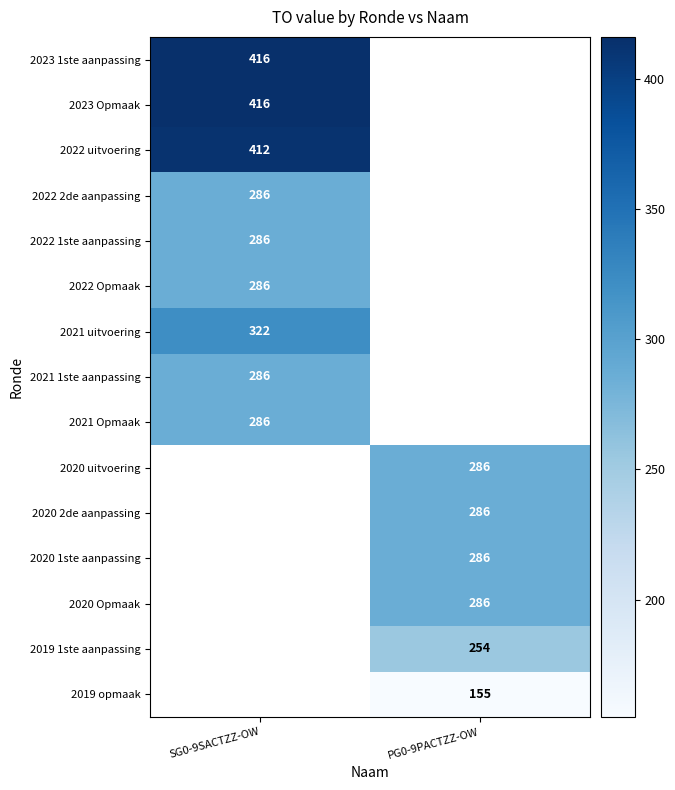

True or false: 2020 uitvoering has a value of 91 at PG0-9PACTZZ-OW.

False